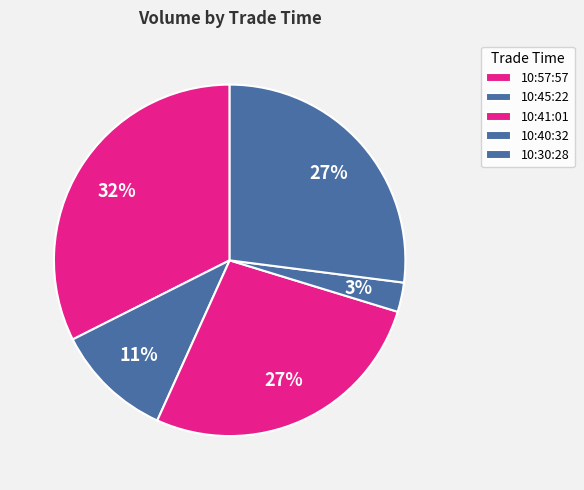

Rank the categories by value from highest to lowest.

10:57:57, 10:41:01, 10:30:28, 10:45:22, 10:40:32